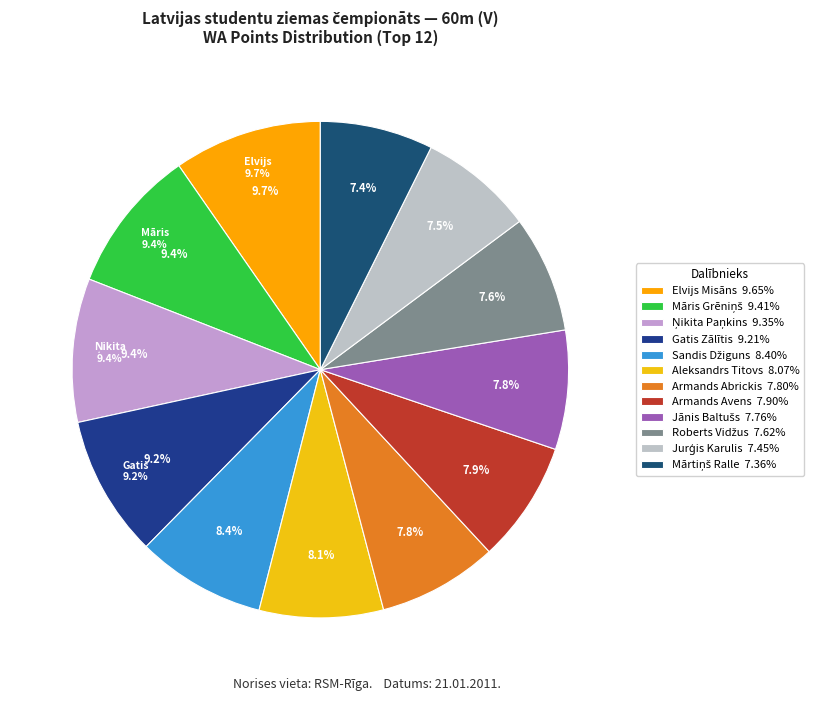

To the nearest percent, what percentage of the pie is Sandis Džiguns?

8%